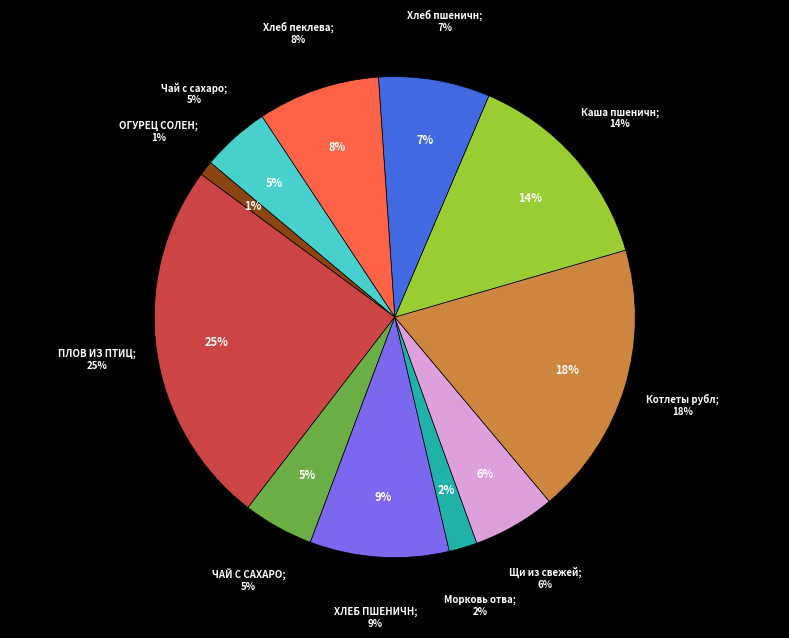

What is the smallest slice in the pie chart?

ОГУРЕЦ СОЛЕНЫЙ